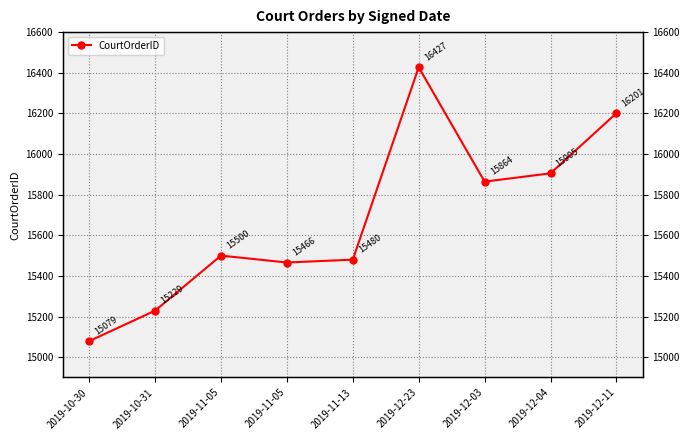

True or false: the data has more than 2 interior local peaks.

False